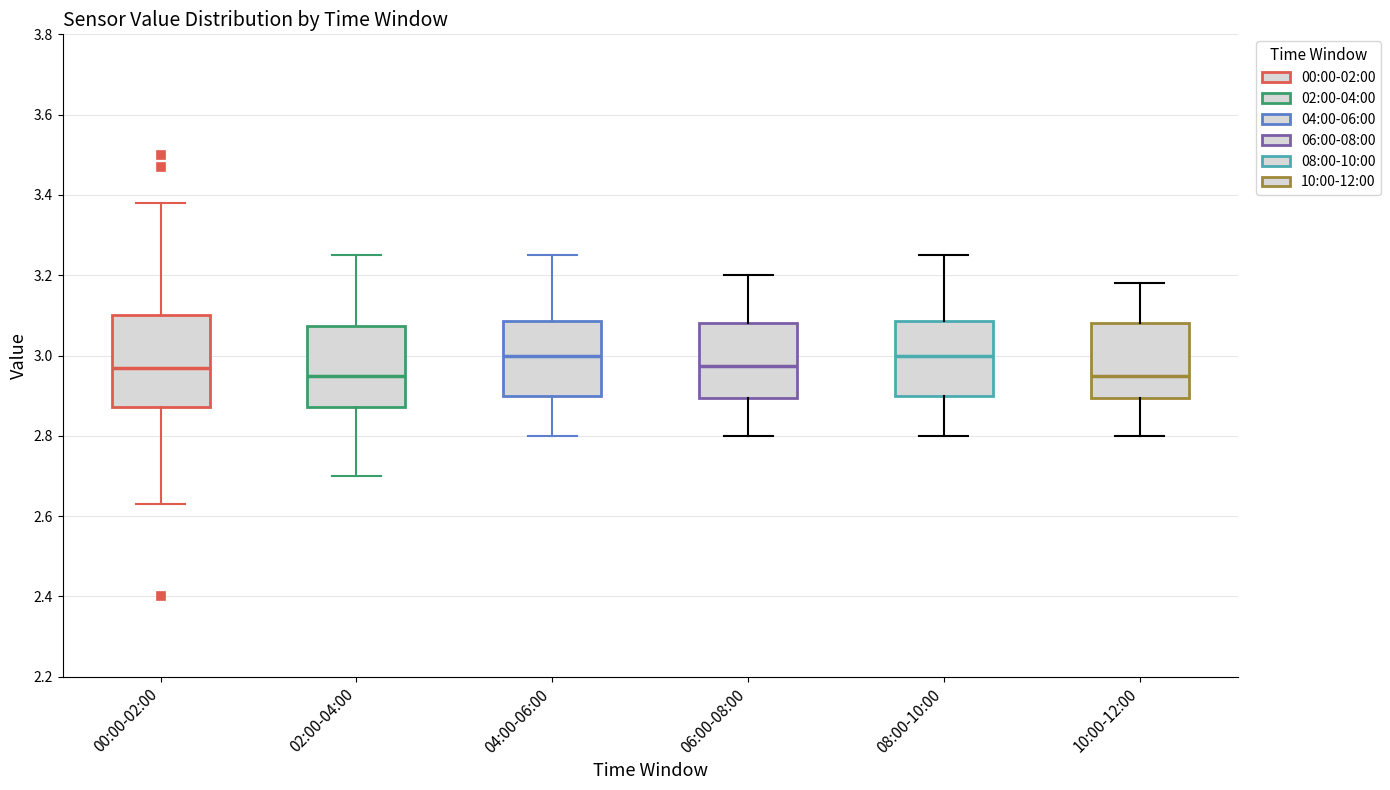

Reading left to right, read every box against the y-axis: the position of its median line, the range the box covers, and the ends of its whiskers. The values are not printed on the chart, so give them approximately, as read against the axis.

00:00-02:00: median 2.98, box 2.88 to 3.10, whiskers 2.64 to 3.38
02:00-04:00: median 2.96, box 2.88 to 3.08, whiskers 2.70 to 3.26
04:00-06:00: median 3.00, box 2.90 to 3.08, whiskers 2.80 to 3.26
06:00-08:00: median 2.98, box 2.90 to 3.08, whiskers 2.80 to 3.20
08:00-10:00: median 3.00, box 2.90 to 3.08, whiskers 2.80 to 3.26
10:00-12:00: median 2.96, box 2.90 to 3.08, whiskers 2.80 to 3.18